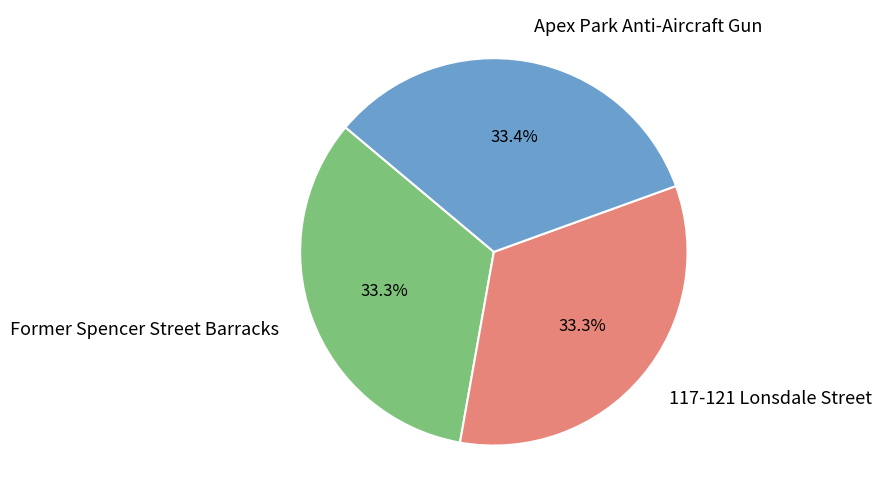

What is the ratio of the value at Apex Park Anti-Aircraft Gun to the value at 117-121 Lonsdale Street?

1.0